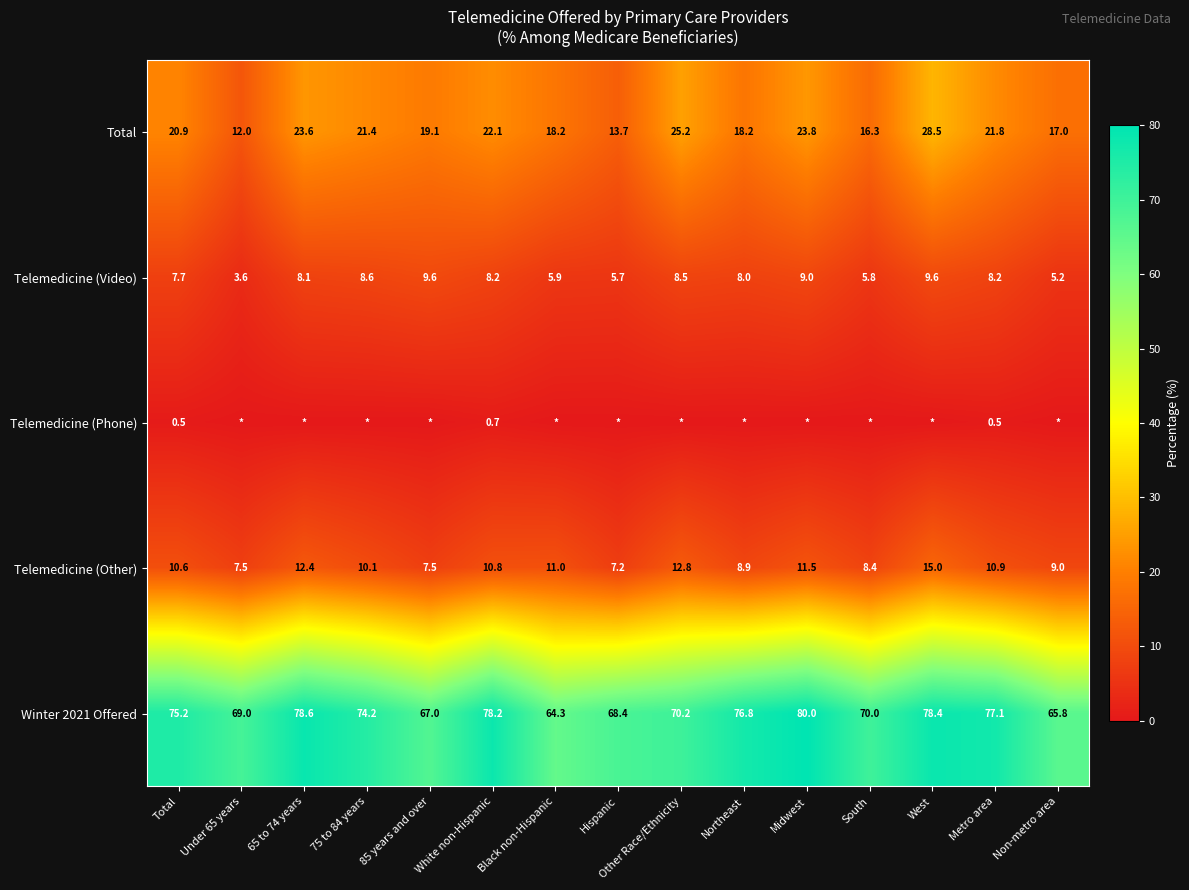

What is the sum of the Total values at West and Hispanic?

42.2